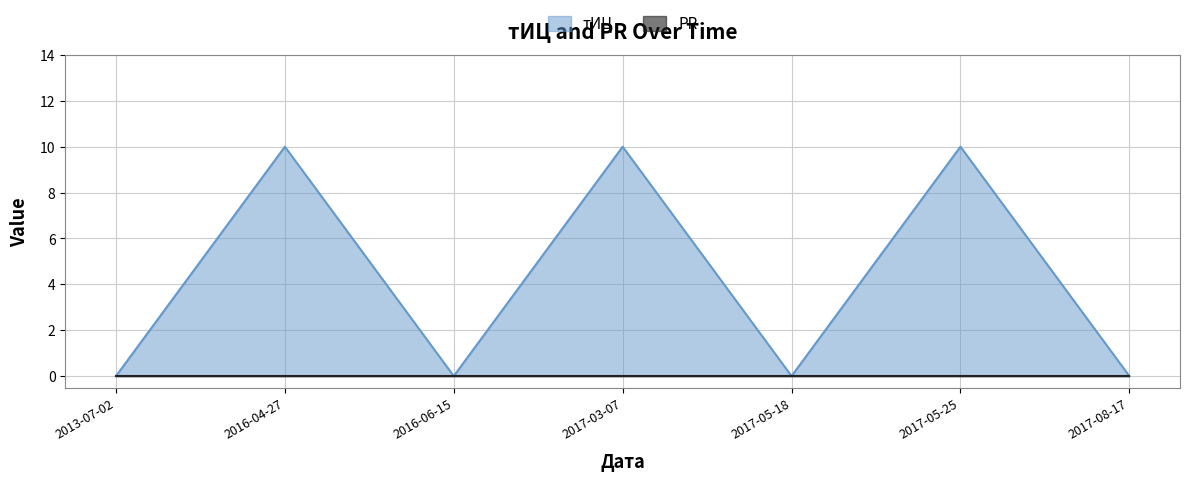

List the labels in order of value, smallest first.

2013-07-02, 2016-06-15, 2017-05-18, 2017-08-17, 2016-04-27, 2017-03-07, 2017-05-25